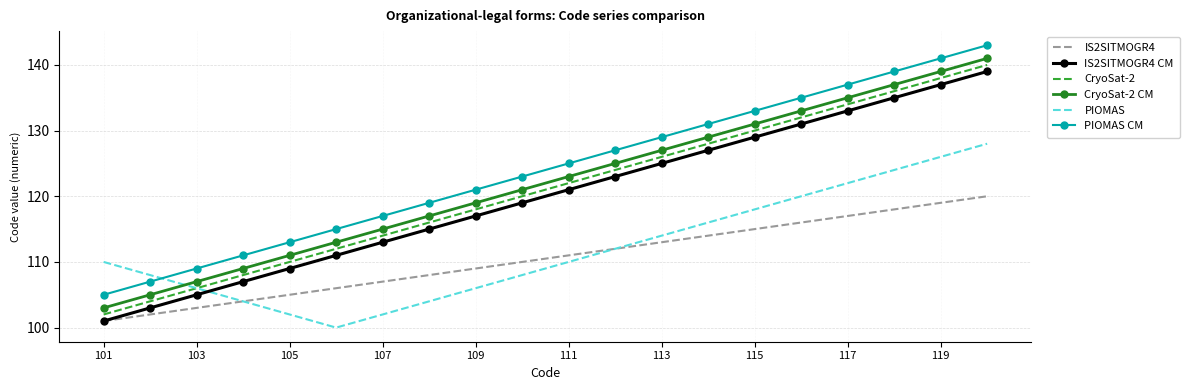

What is the minimum value shown in the chart?

100